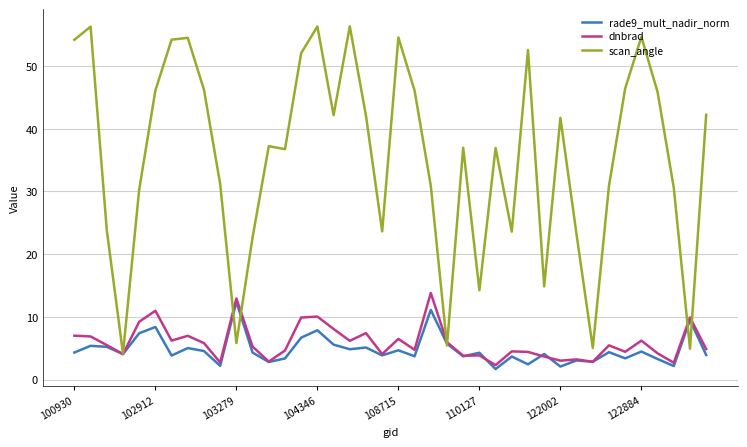

Which series has the largest range (max minus min)?

scan_angle